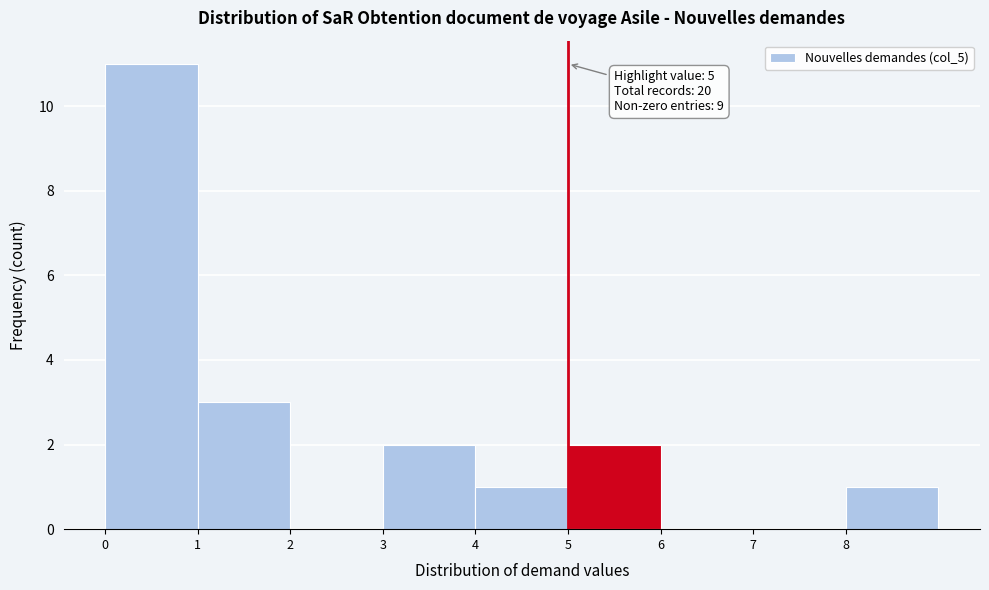

Over which range of the x-axis is the bar tallest?

0 to 1